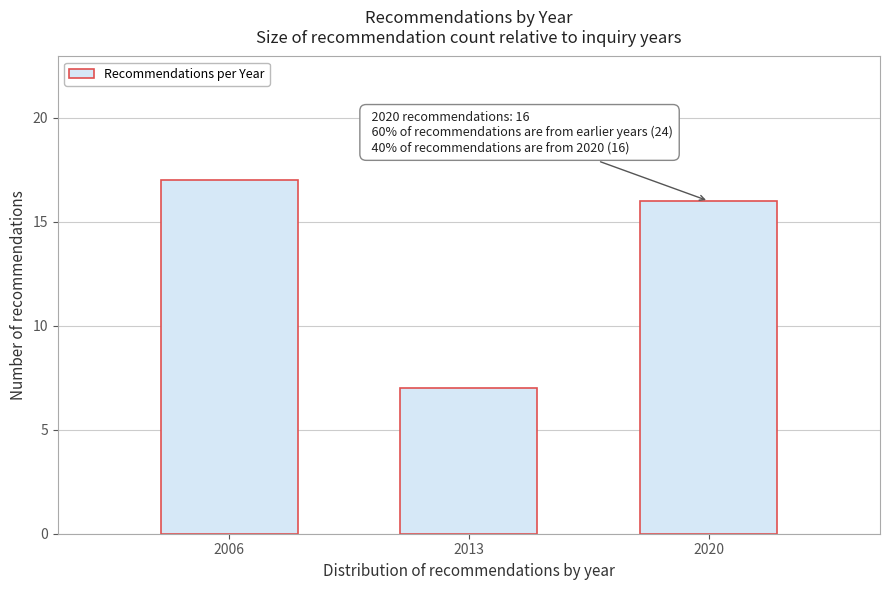

Reading left to right, extract all data points from this chart.

17	7	16